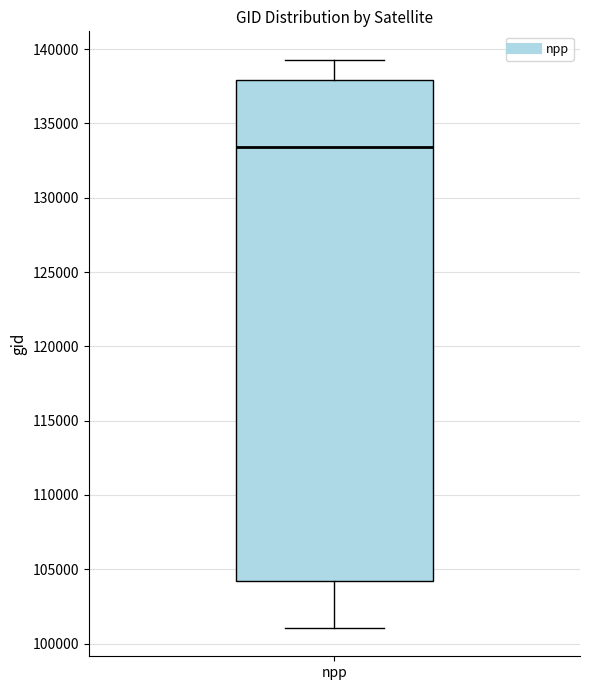

Read this box plot against the y-axis: the position of the median line, the range covered by the box, and the ends of both whiskers. The values are not printed on the chart, so give them approximately, as read against the axis.

median 133500, box 104000 to 138000, whiskers 101000 to 139500